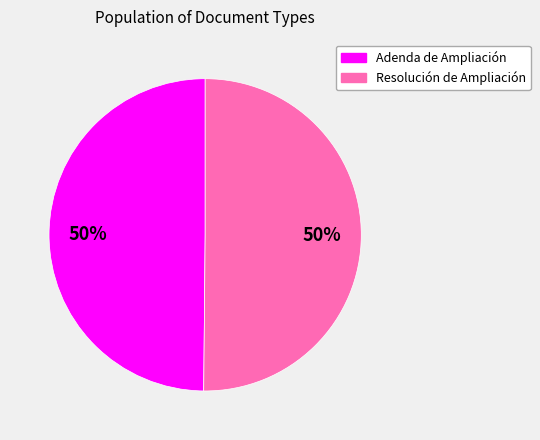

What percentage is the Adenda de Ampliación slice, to the nearest percent?

50%